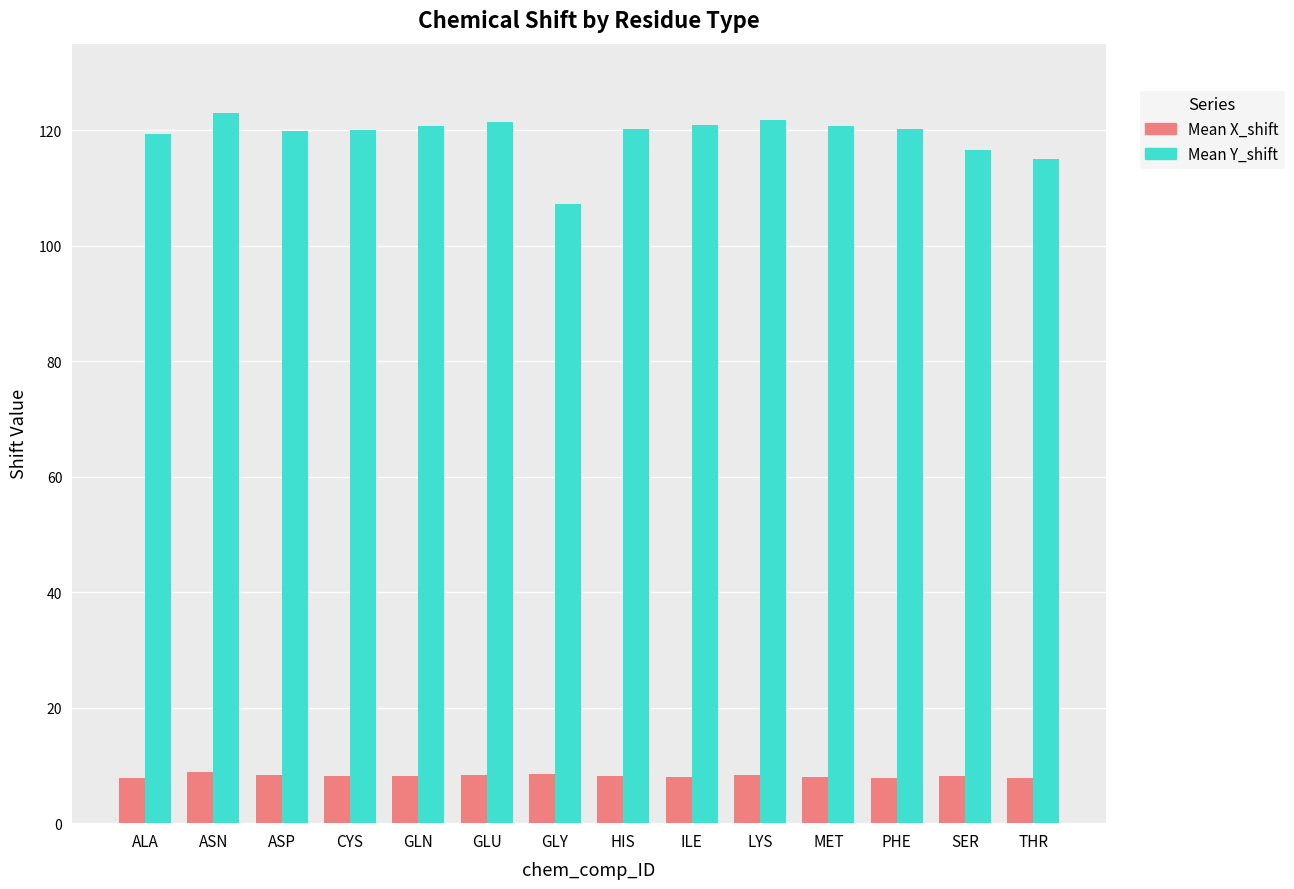

Which series has the largest total across all categories?

Mean Y_shift